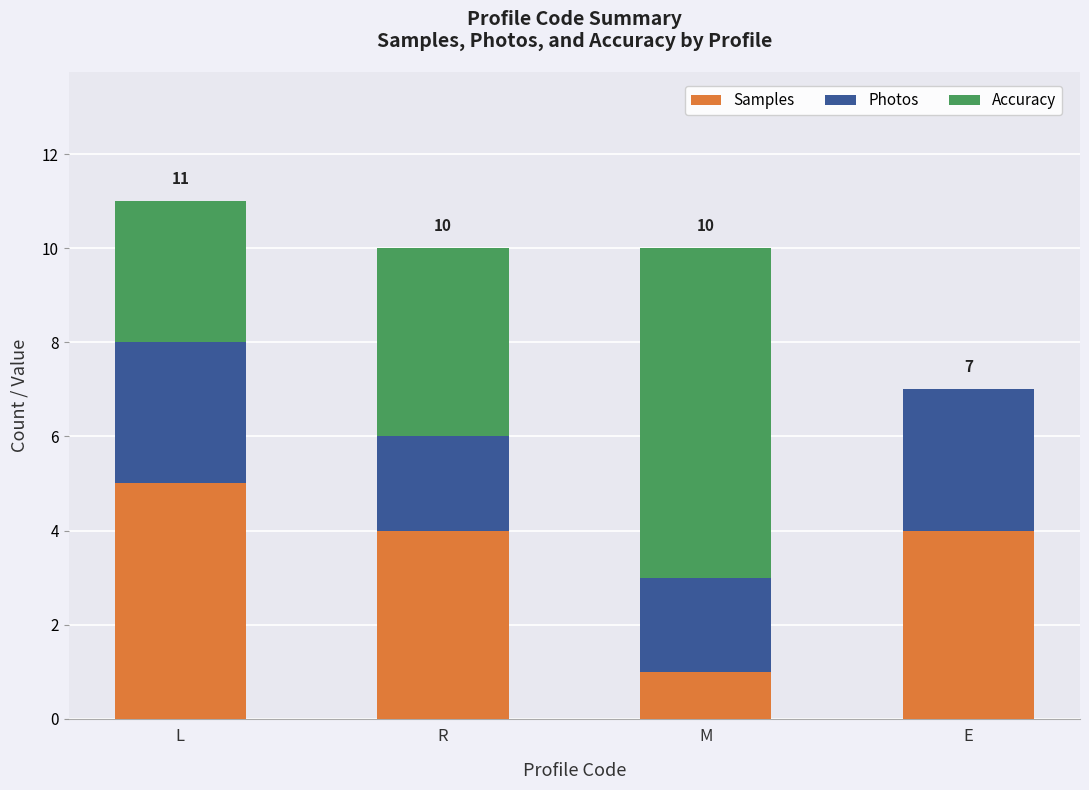

Reading left to right, transcribe the values for Samples.

L=5	R=4	M=1	E=4